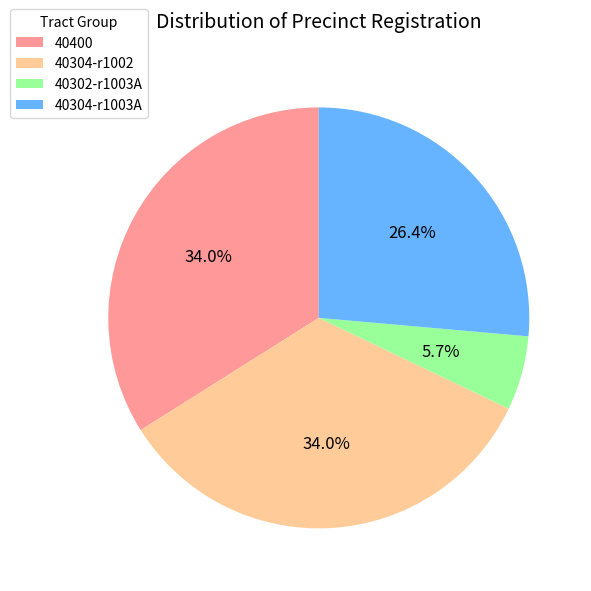

Which has a higher value, 40302-r1003A or 40304-r1003A?

40304-r1003A